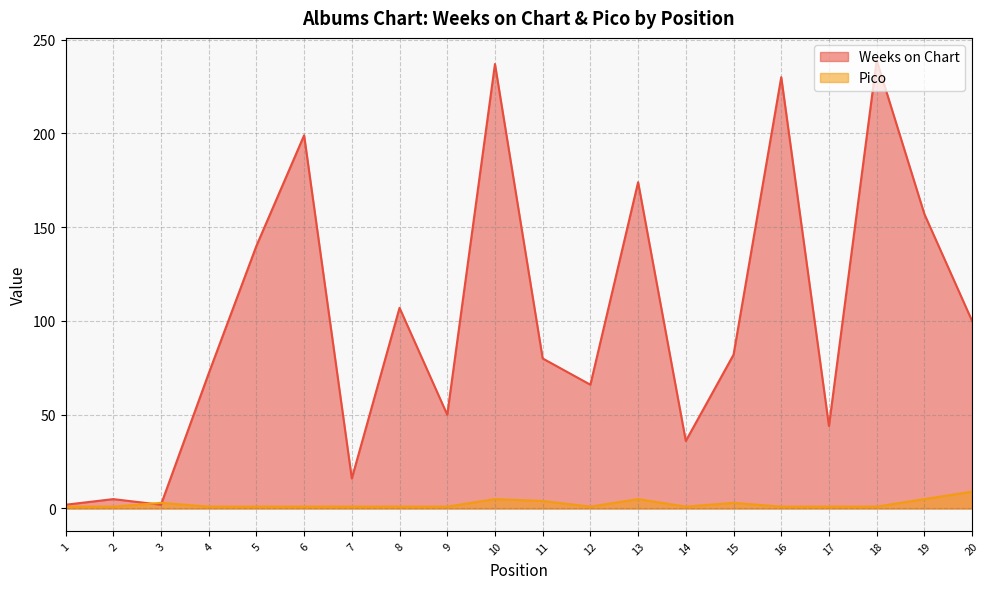

The Weeks on Chart series shows 4 at 1. True or false?

False